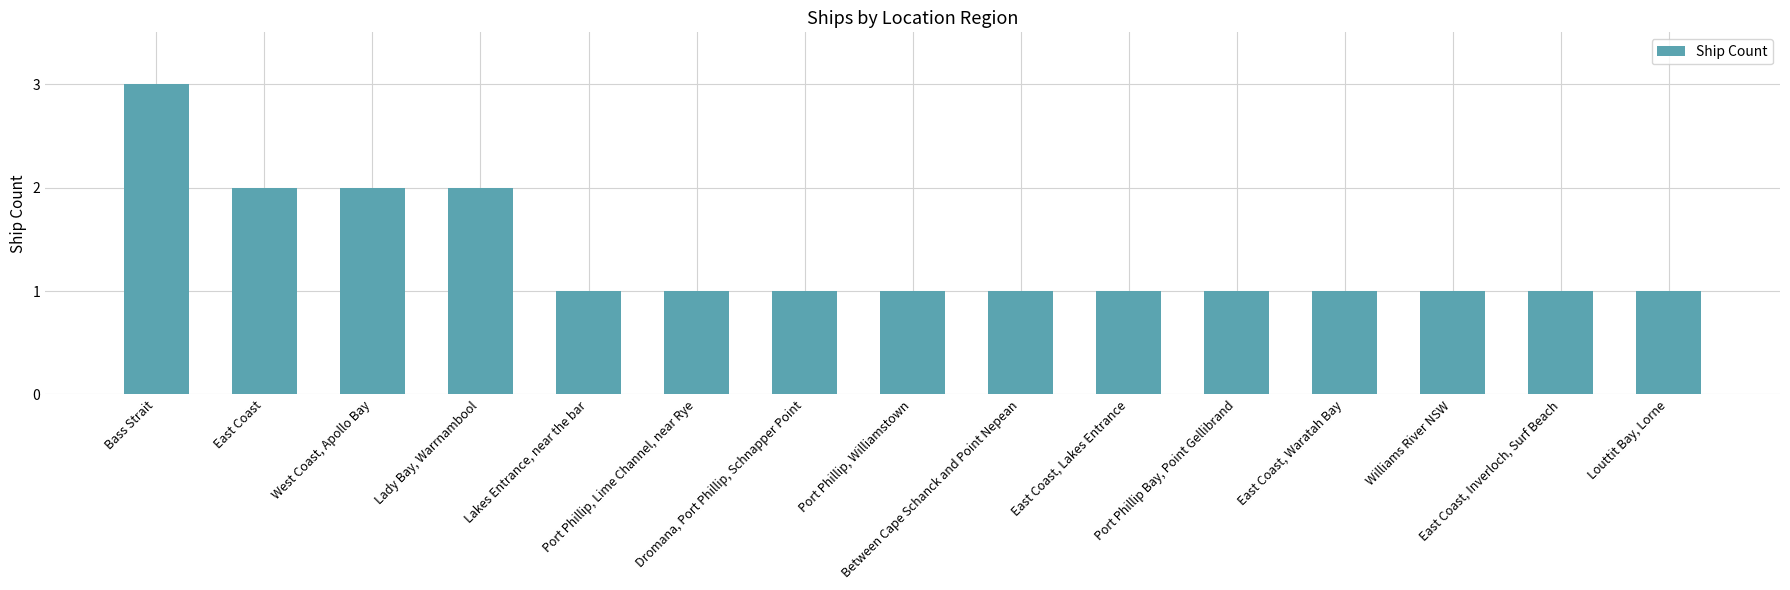

Reading left to right, transcribe all the data shown in this chart.

3	2	2	2	1	1	1	1	1	1	1	1	1	1	1